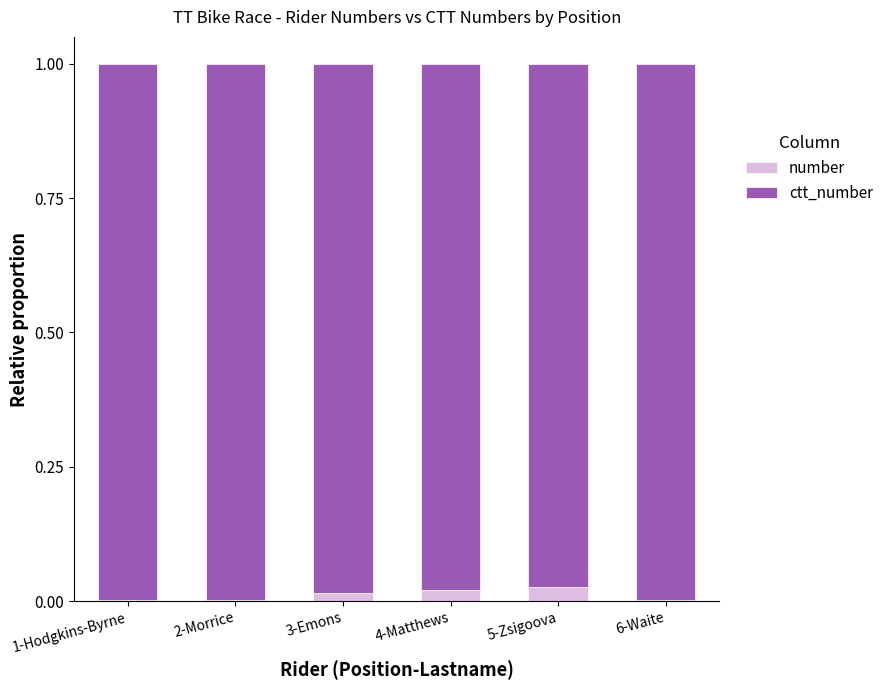

Rank the series at 1-Hodgkins-Byrne from highest to lowest value.

ctt_number, number